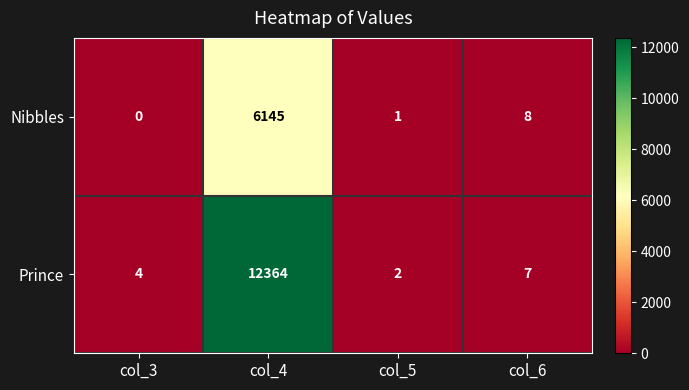

The Prince series shows 3 at col_6. True or false?

False